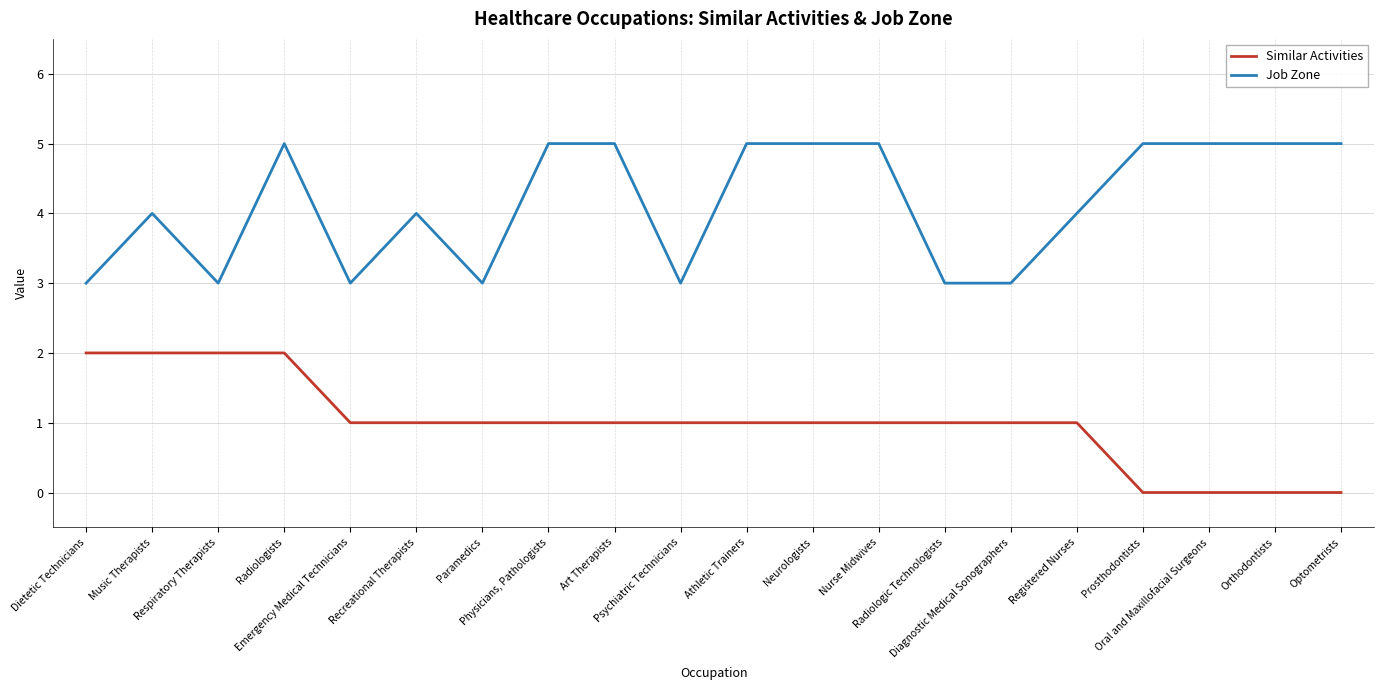

What is the greatest value displayed?

5